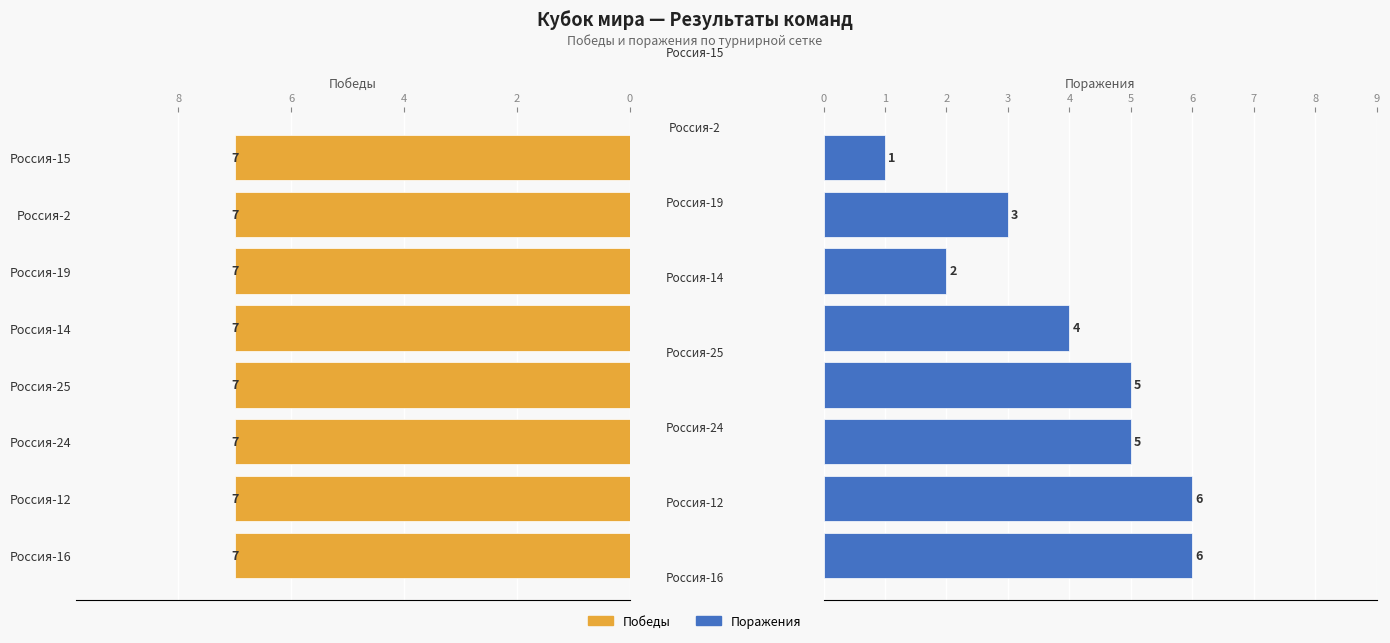

Is the value of Поражения at 4 greater than the value of Победы at 10?

Yes